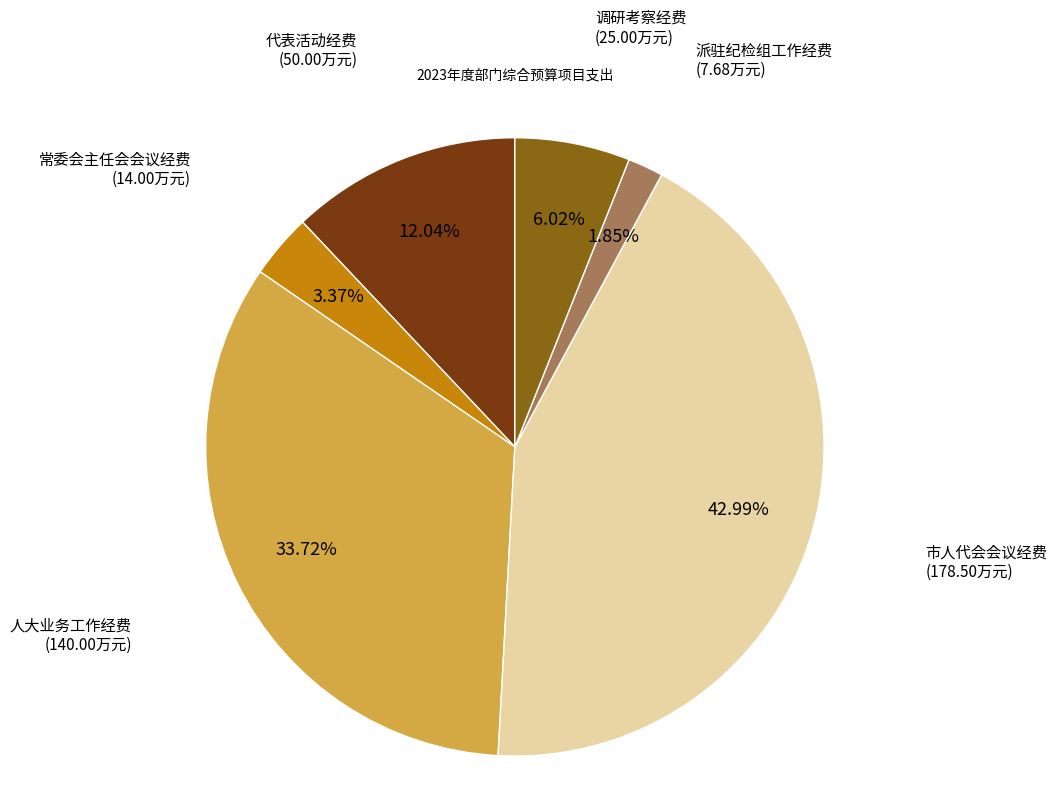

The 调研考察经费 slice represents 6% of the pie. True or false?

True